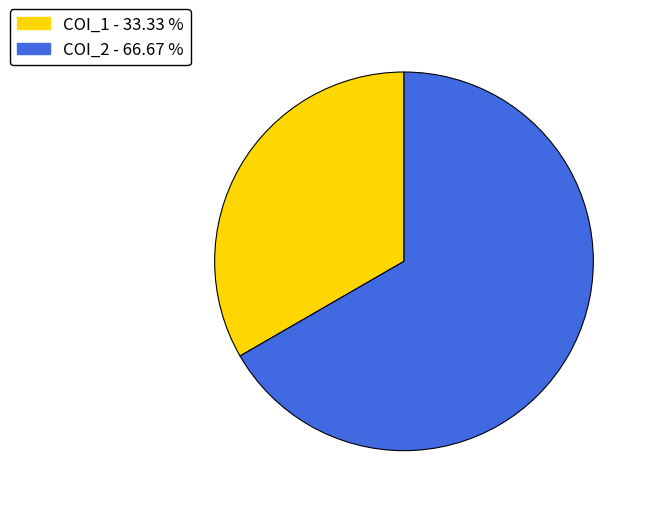

Approximately how many times larger is the value at COI_2 compared to COI_1?

2.0